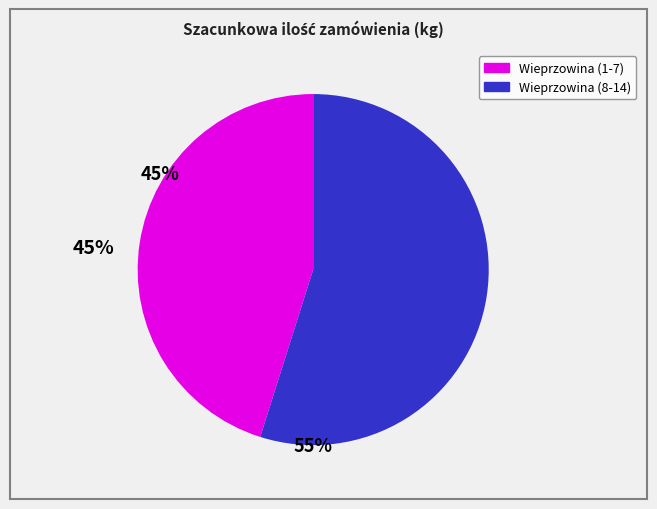

Is there a majority slice in this chart?

Yes